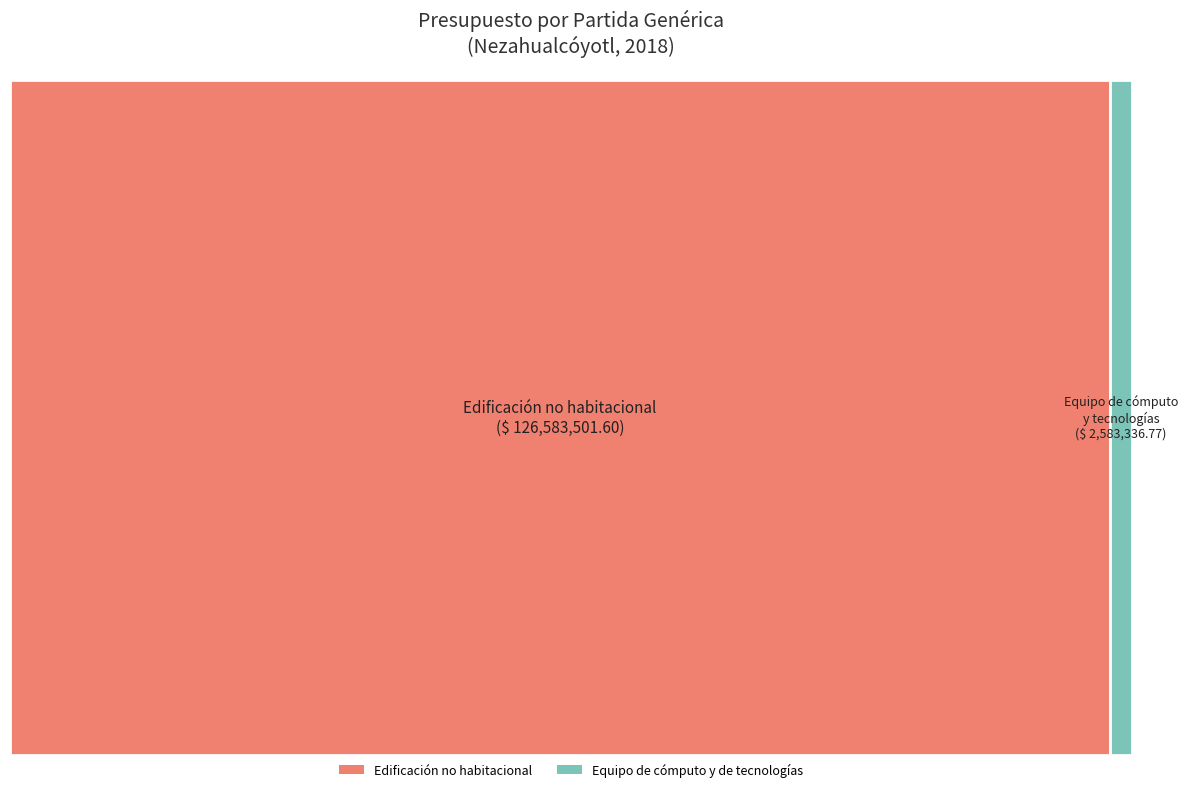

What percentage is the Edificación no habitacional slice, to the nearest percent?

98%